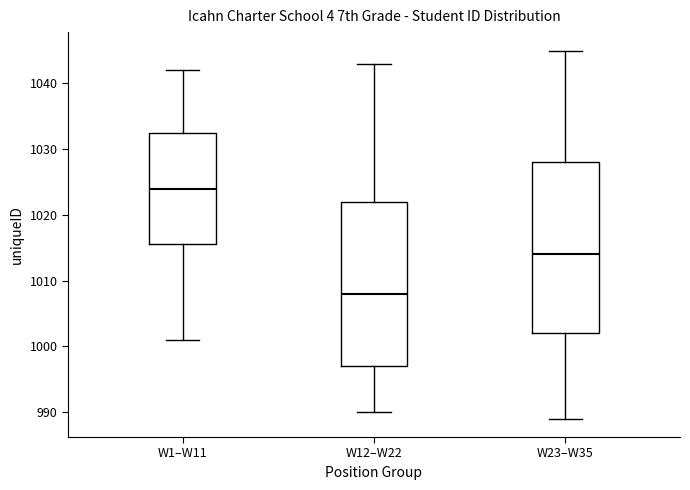

Comparing the boxes themselves (not the whiskers), which one is the tallest?

W23–W35